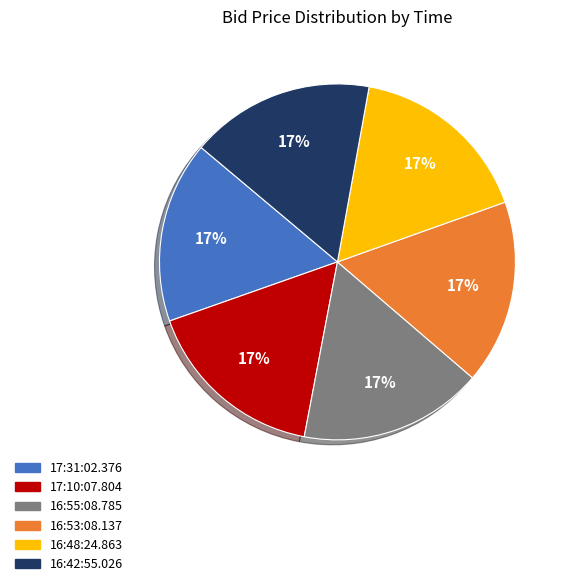

Is 16:55:08.785 the majority of the pie?

No